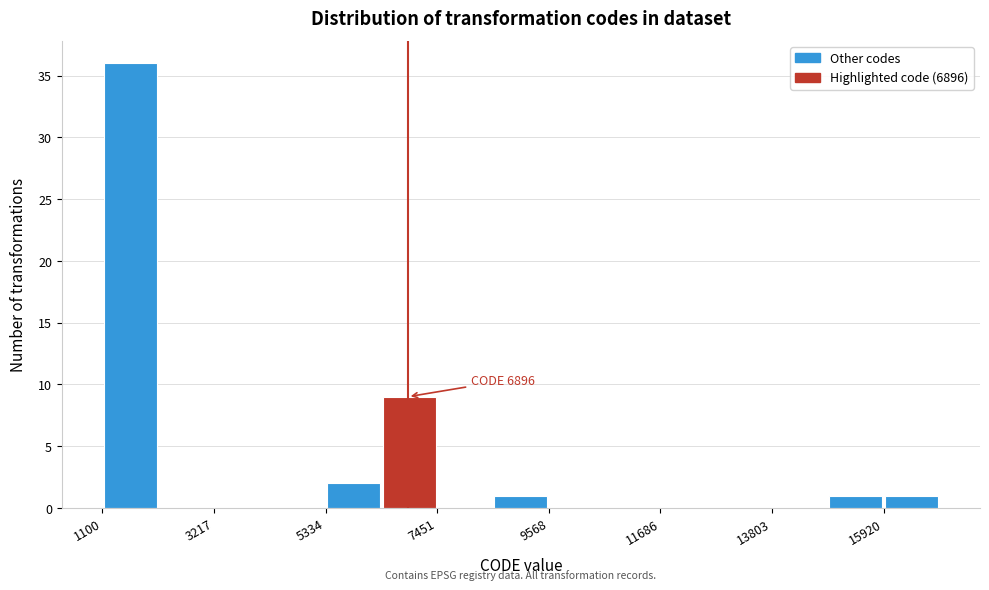

Read against the x-axis, roughly where is the centre of the tallest bar?

1500